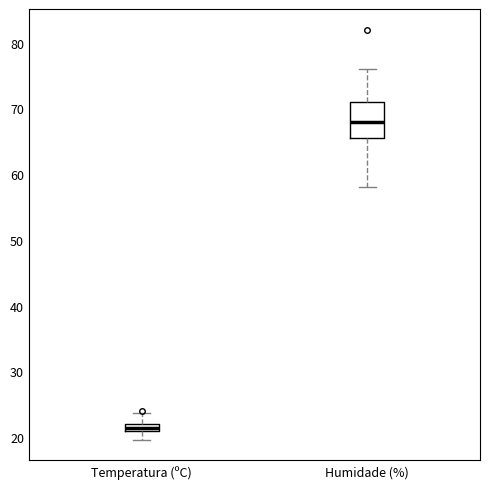

Where is the upper edge of the box for Humidade (%) on the y-axis? The values are not printed on the chart, so give them approximately, as read against the axis.

71